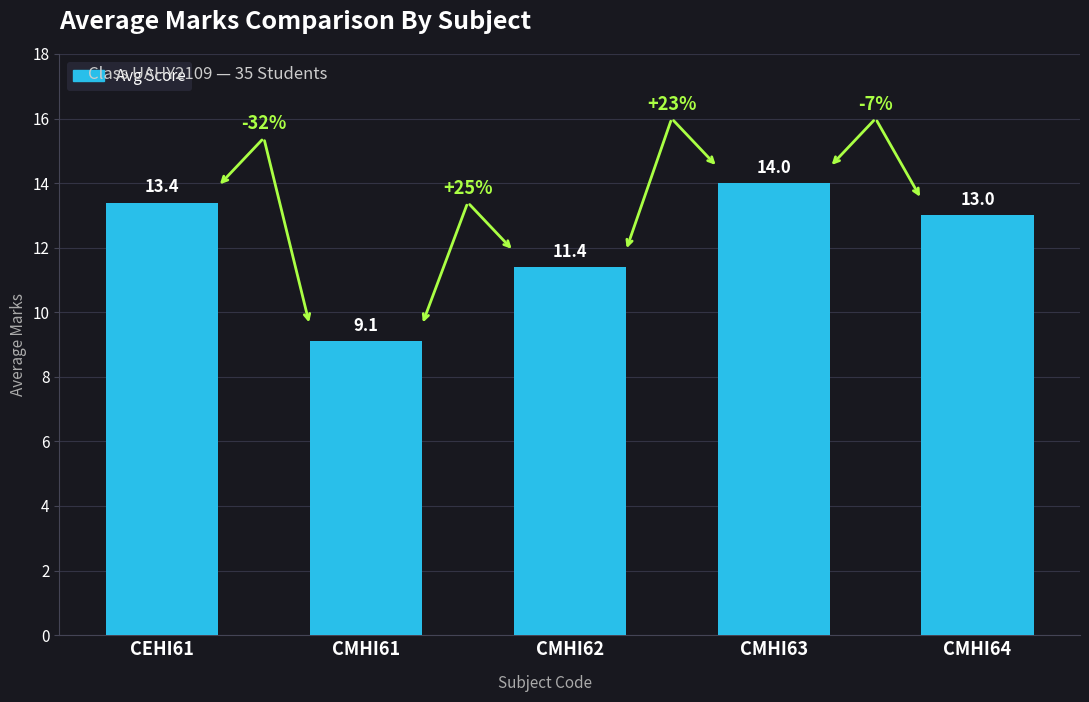

What is the value of the 5th bar from the left?

13.0